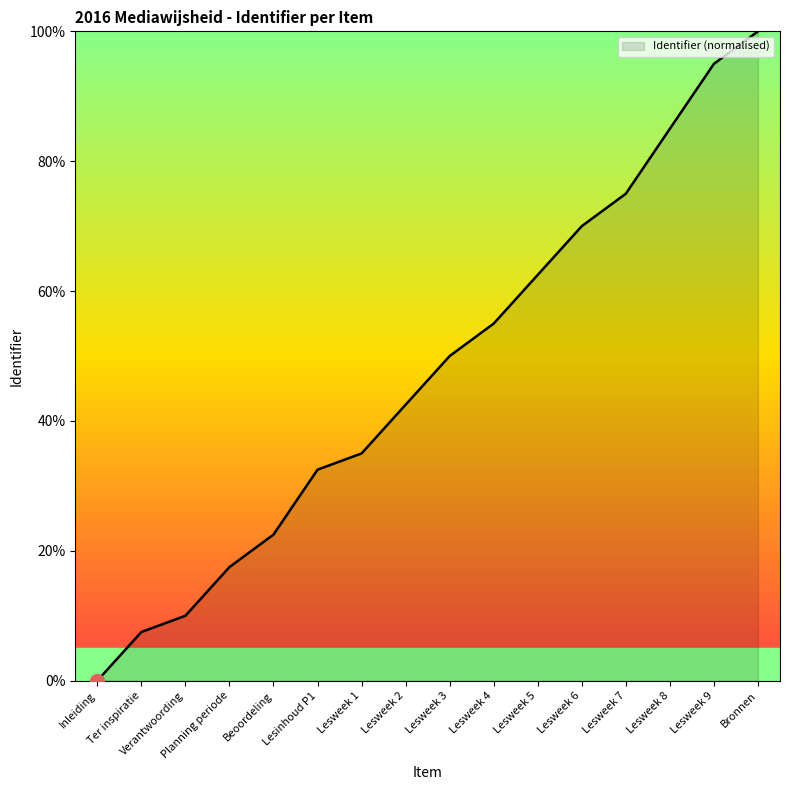

How many lines are shown in the chart?

1